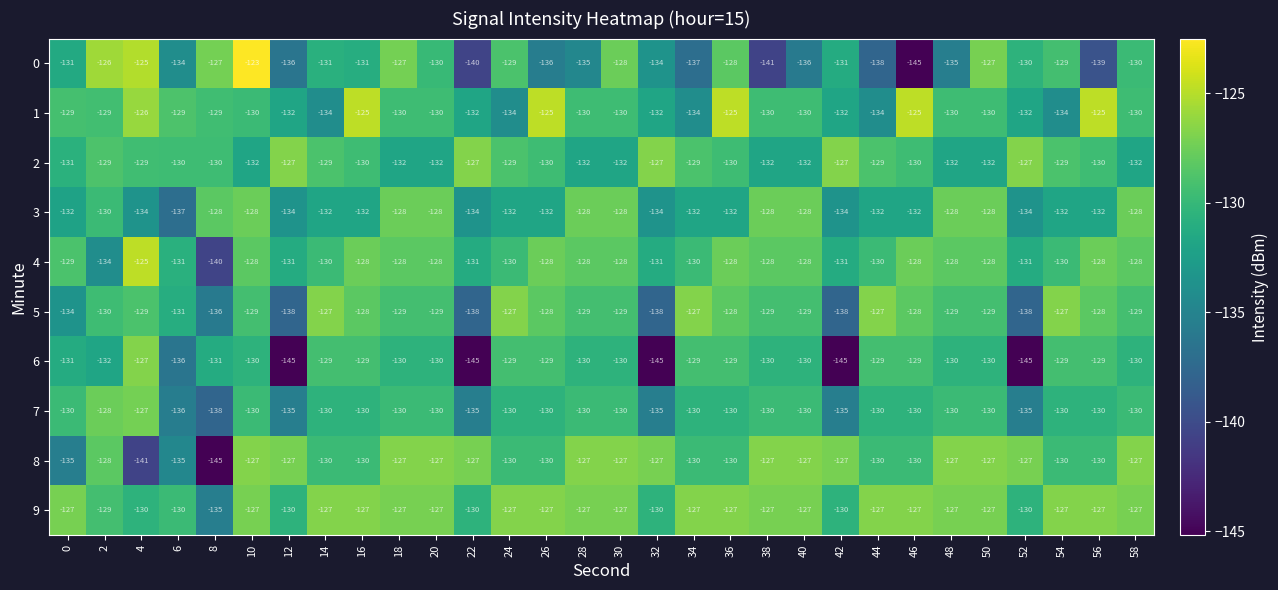

Read the 6 value at 56.

-129